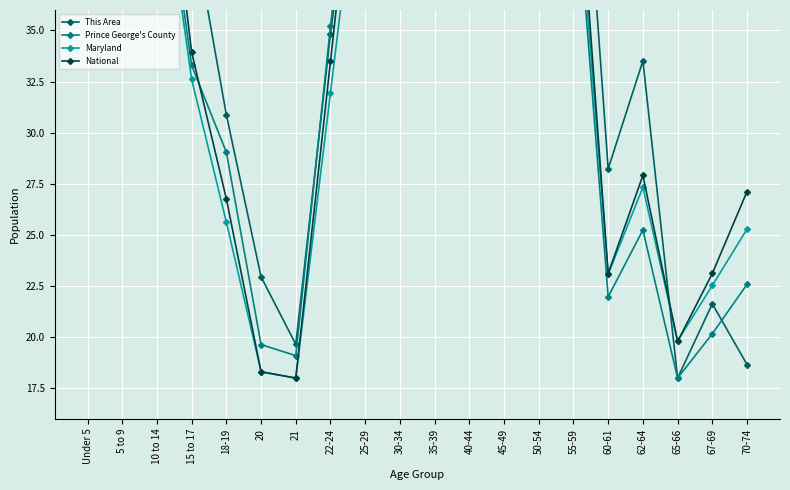

True or false: Maryland and Prince George's County intersect in this chart.

False